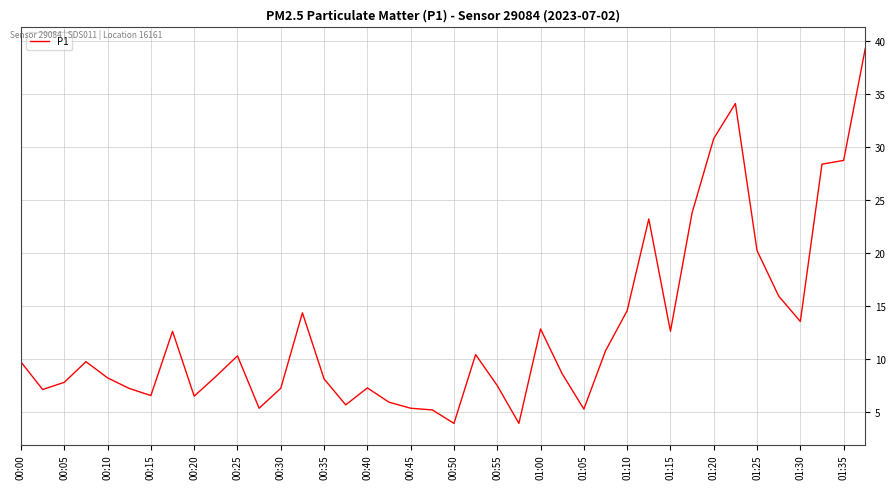

What is the greatest value displayed?

39.3